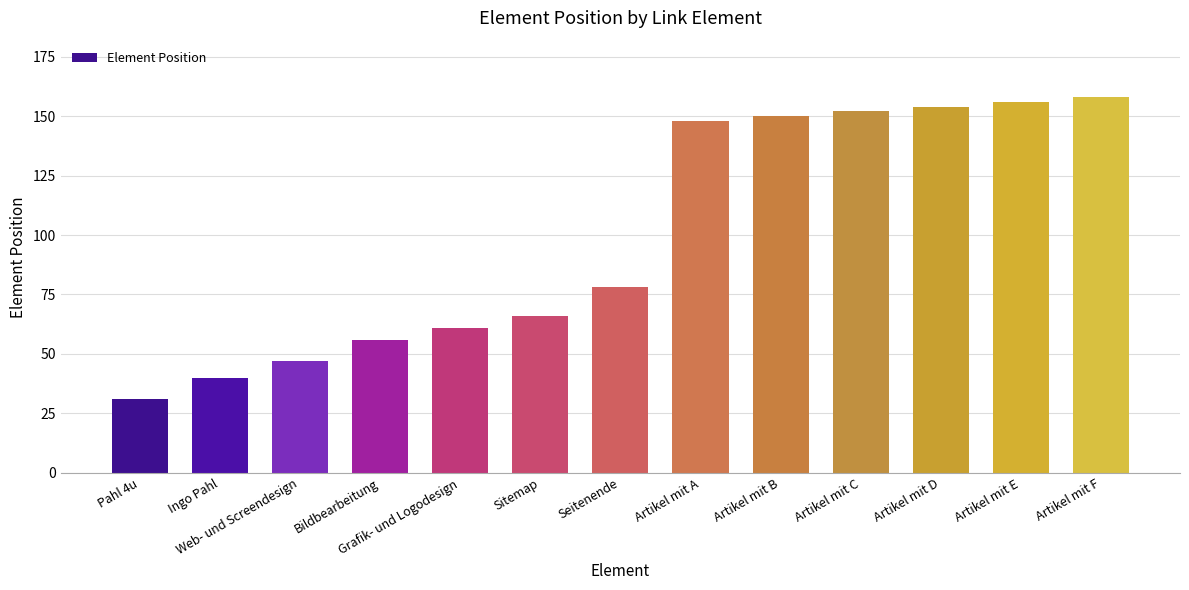

Are the bars horizontal?

No